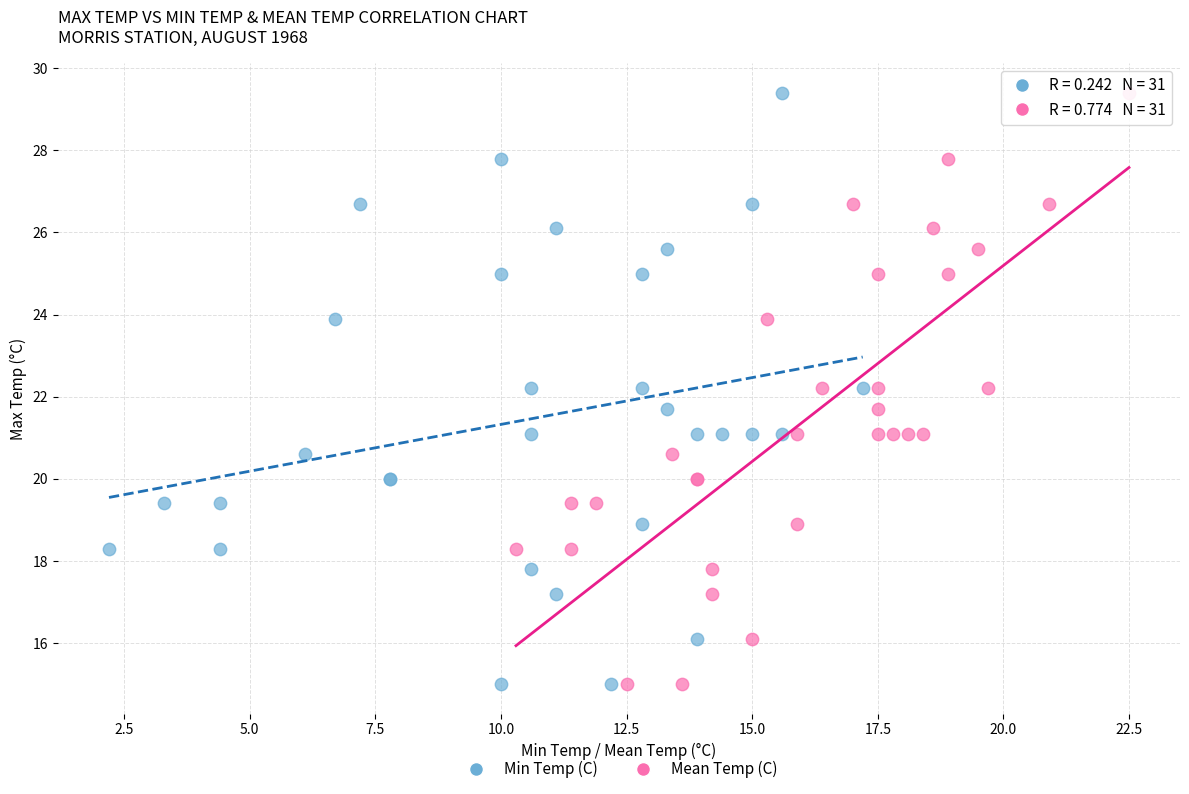

What are all the series names shown in the legend?

Min Temp (C), Mean Temp (C)